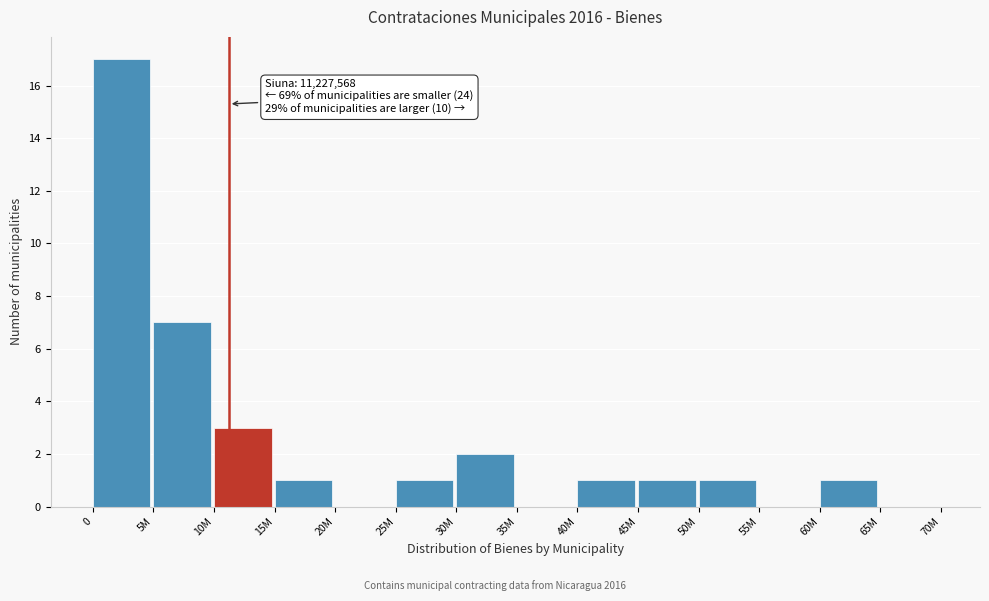

Reading right to left, list all the values displayed in this chart.

65M=0	60M=1	55M=0	50M=1	45M=1	40M=1	35M=0	30M=2	25M=1	20M=0	15M=1	10M=3	5M=7	0=17